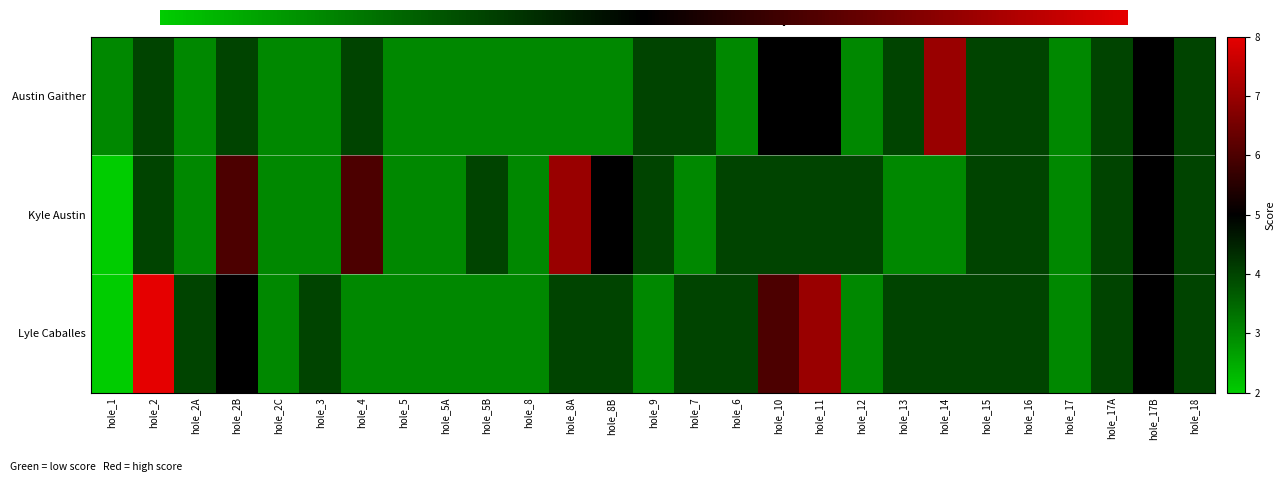

What is the minimum value for Kyle Austin?

2